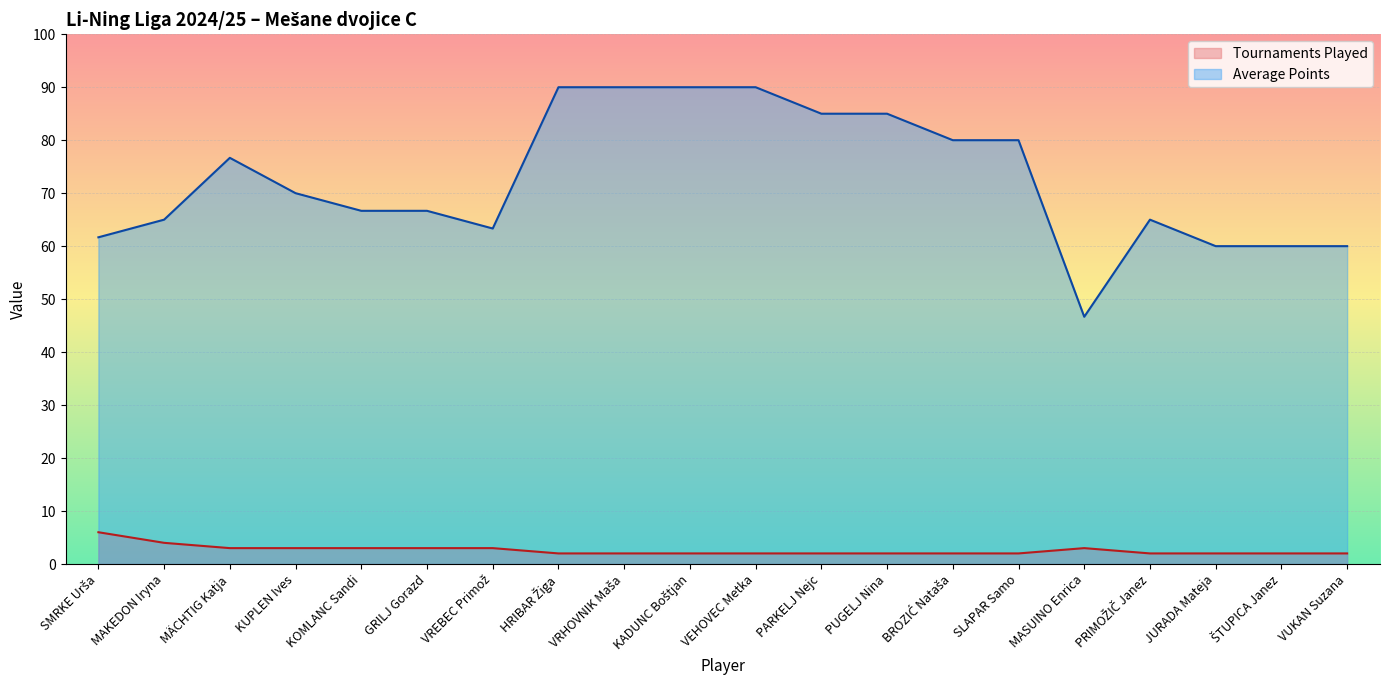

True or false: Tournaments Played has more than 1 interior local peaks.

False